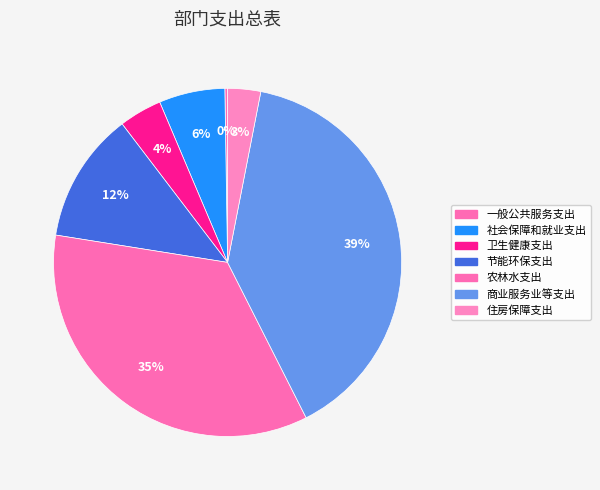

Is there a majority slice in this chart?

No